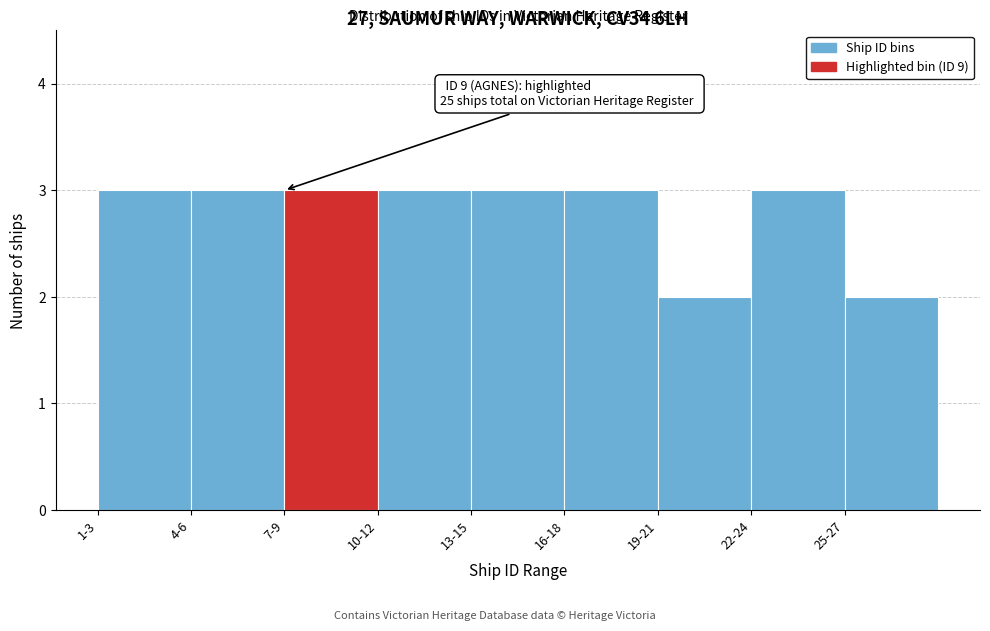

Reading left to right, extract all data points from this chart.

1-3=3	4-6=3	7-9=3	10-12=3	13-15=3	16-18=3	19-21=2	22-24=3	25-27=2